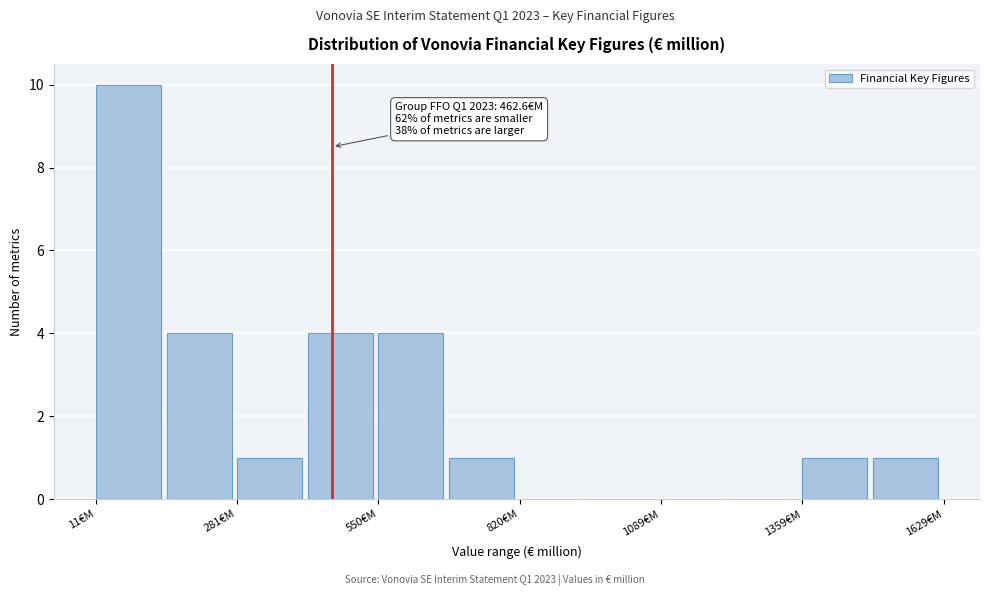

Around what value on the x-axis is the tallest bar? Give the approximate position of its centre, as read against the axis.

50